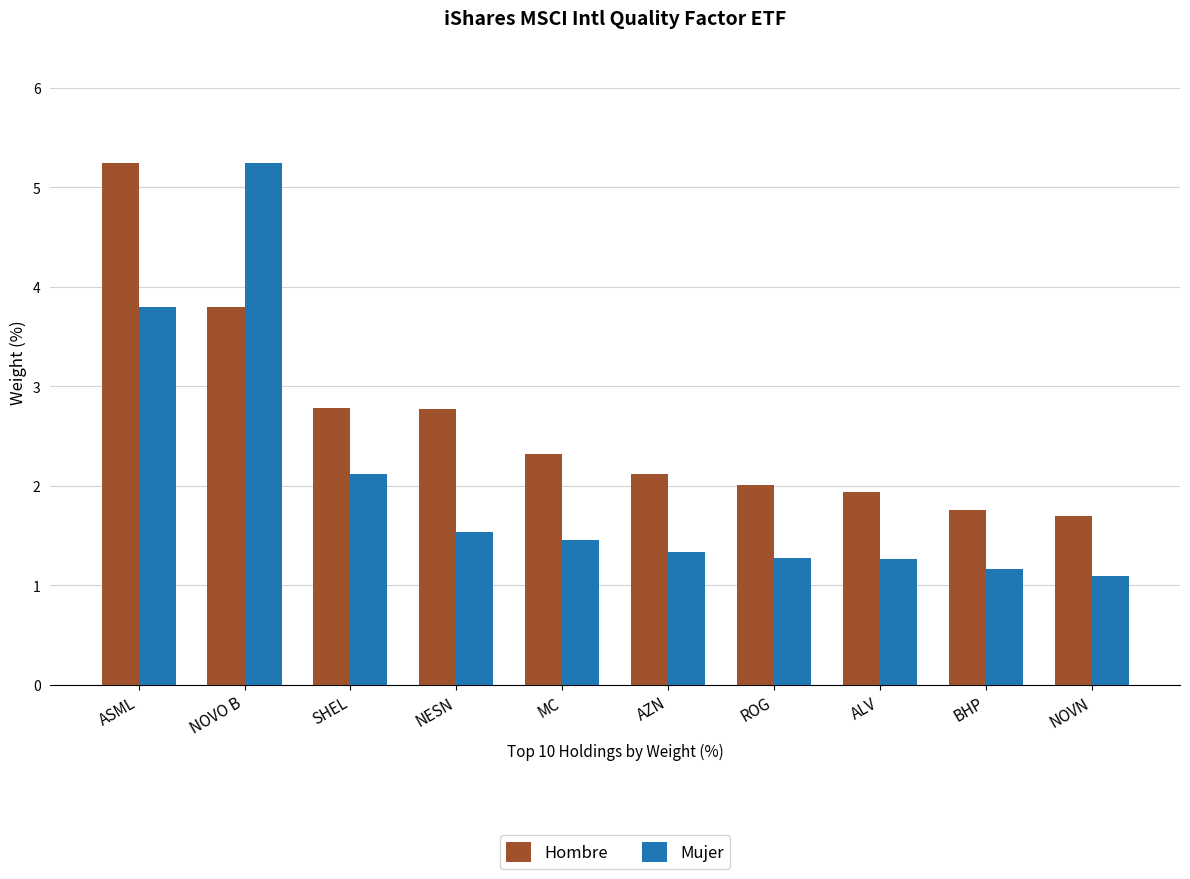

True or false: Hombre has a value of 2.0 at ROG.

True